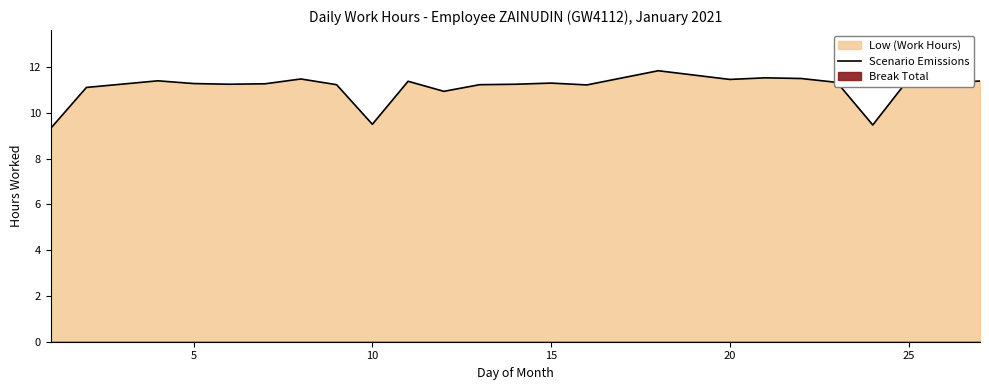

What is the sum of all values?

266.5